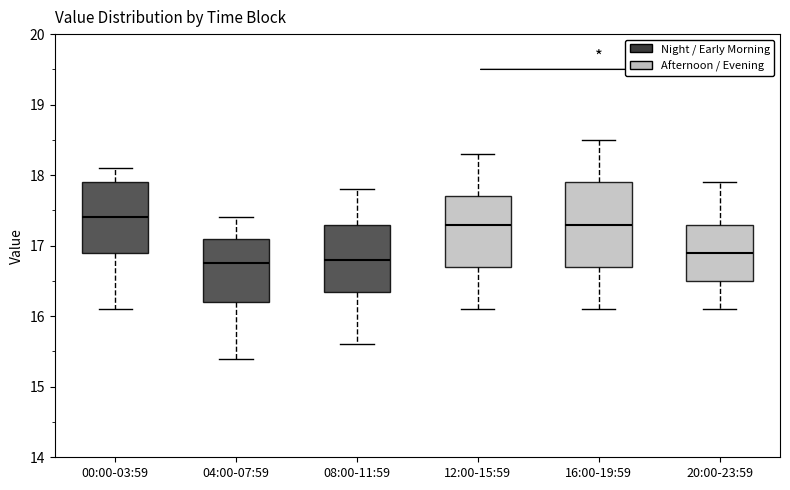

Where does the median line of the box for 12:00-15:59 sit on the y-axis? The values are not printed on the chart, so give them approximately, as read against the axis.

17.3